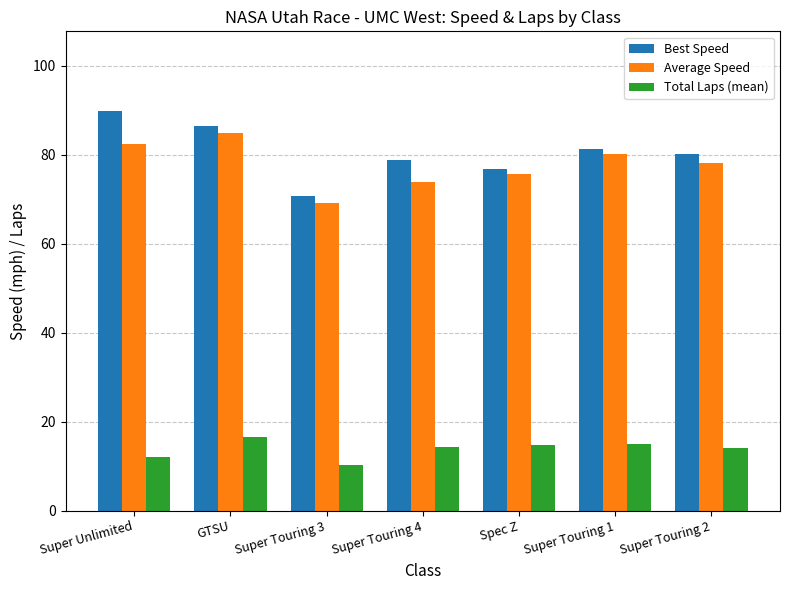

What is the sum of the Total Laps (mean) values at Spec Z and GTSU?

31.2